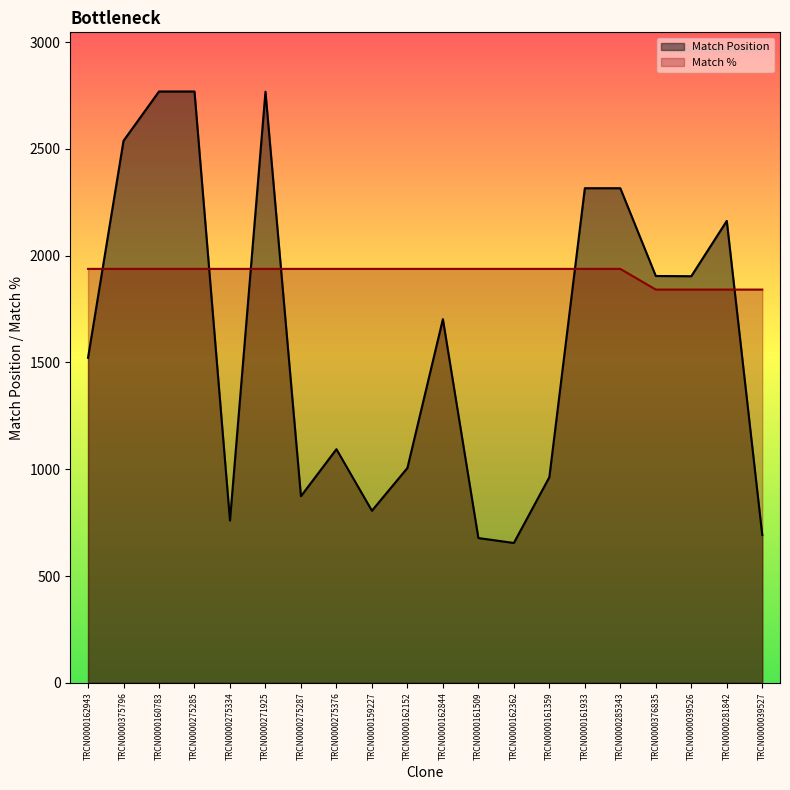

At which label does Match Position first exceed 1703?

TRCN0000375796